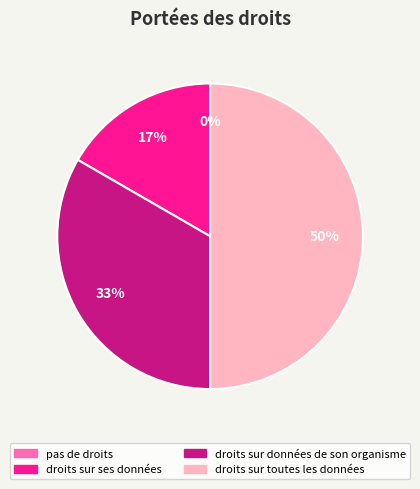

What percentage is the droits sur toutes les données slice, to the nearest percent?

50%